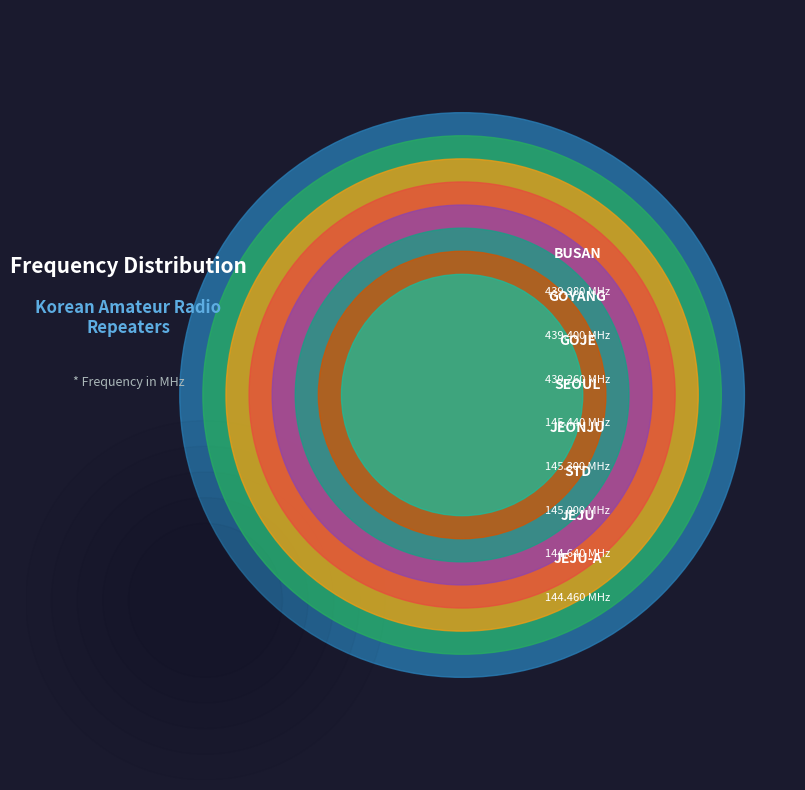

To the nearest percent, what is the average slice percentage?

12%